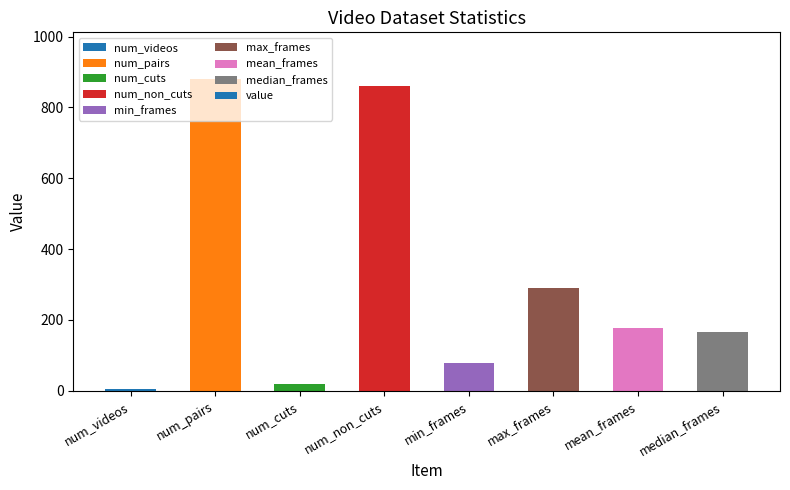

Reading left to right, list all the values displayed in this chart.

5	880	20	860	77	290	177	166